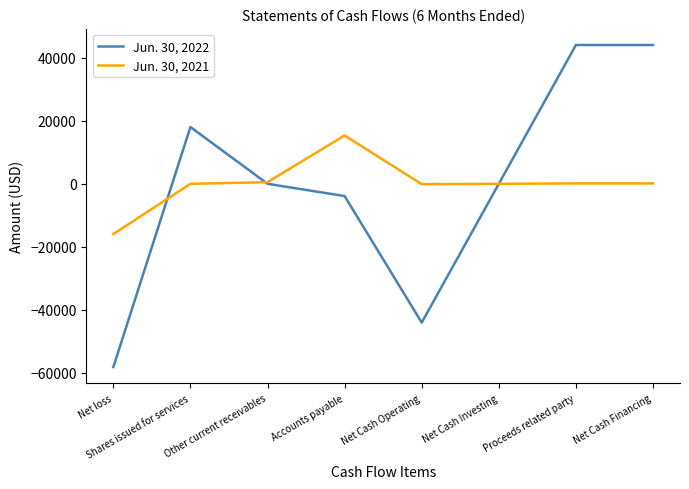

At which label does Jun. 30, 2021 reach its peak?

Accounts payable